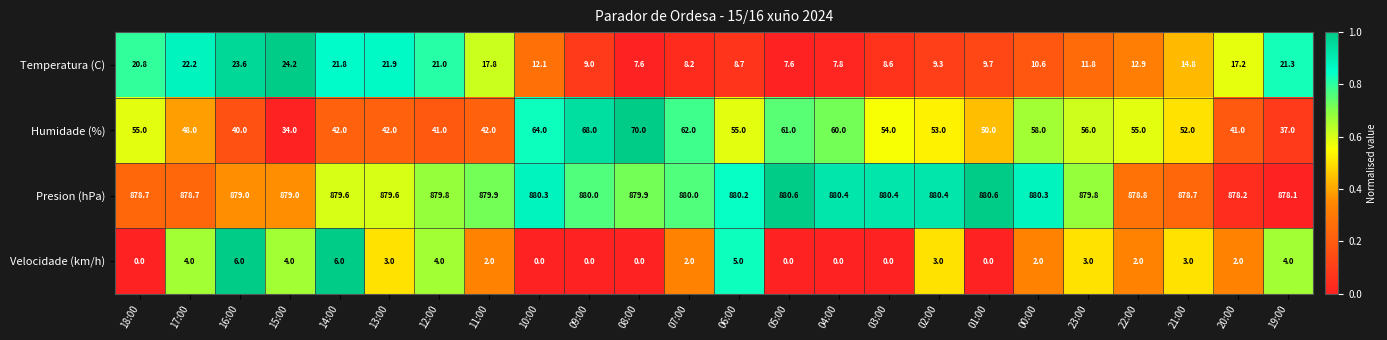

The Humidade (%) series shows 61.0 at 05:00. True or false?

True